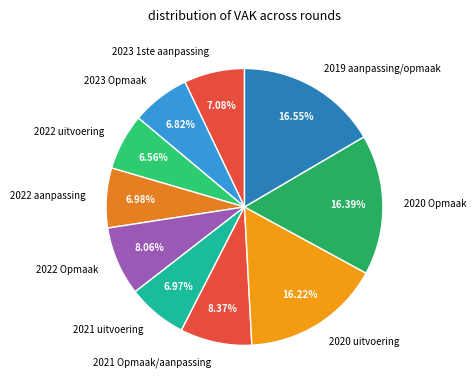

What is the ratio of the value at 2020 Opmaak to the value at 2020 uitvoering?

1.0